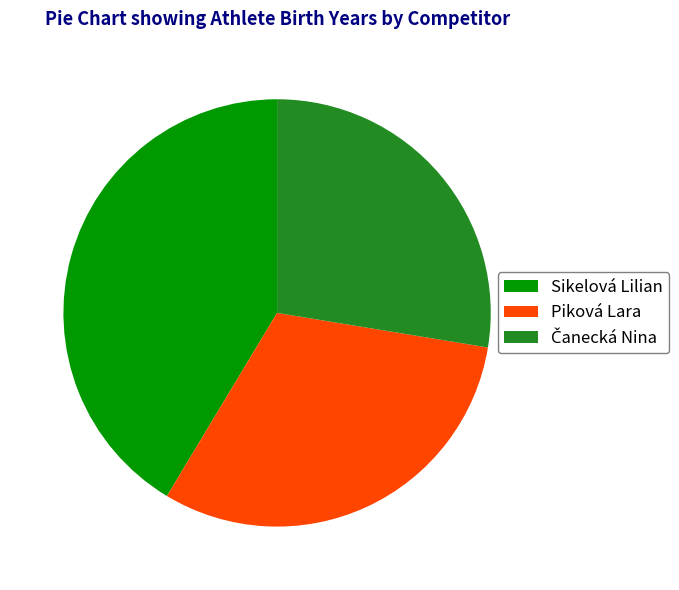

What is the largest slice in the pie chart?

Sikelová Lilian